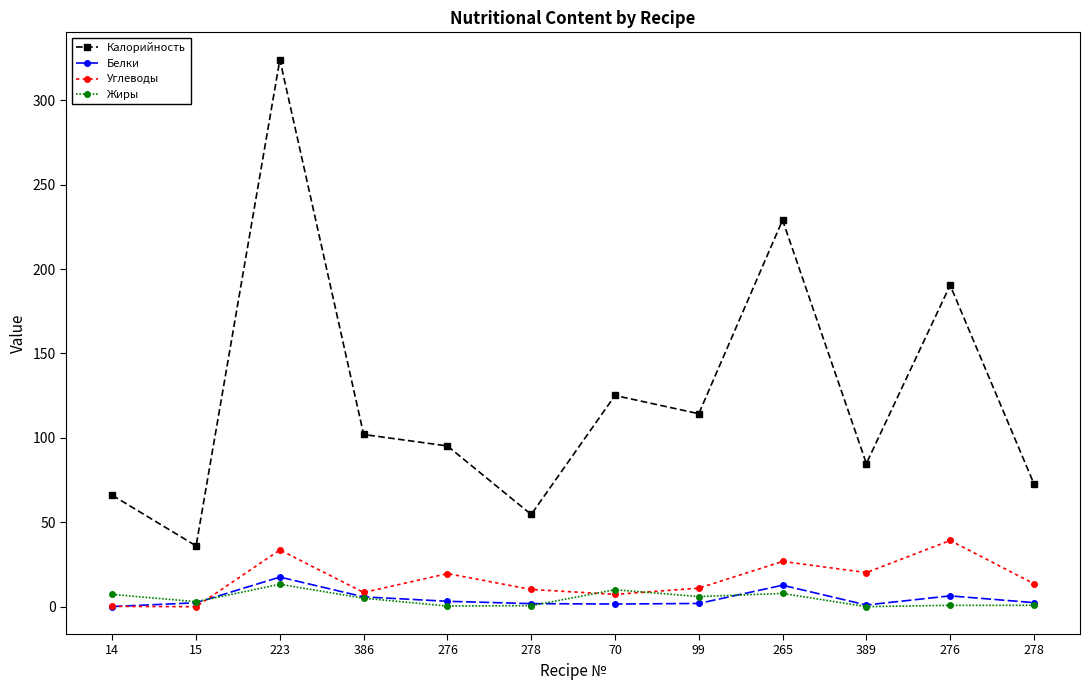

Reading right to left, what are all the values shown in this chart?

Калорийность: 278=72.8	276=190.4	389=84.8	265=229.0	99=114.3	70=125.1	278=54.6	276=95.2	386=102.0	223=324.0	15=36.0	14=66.0
Белки: 278=2.4	276=6.4	389=1.0	265=12.7	99=1.9	70=1.6	278=1.8	276=3.2	386=5.8	223=17.5	15=2.3	14=0.1
Углеводы: 278=13.6	276=39.2	389=20.2	265=26.8	99=11.0	70=7.3	278=10.2	276=19.6	386=8.4	223=33.6	15=0.0	14=0.2
Жиры: 278=0.8	276=0.8	389=0.0	265=7.8	99=6.0	70=10.0	278=0.6	276=0.4	386=5.0	223=13.3	15=3.0	14=7.2